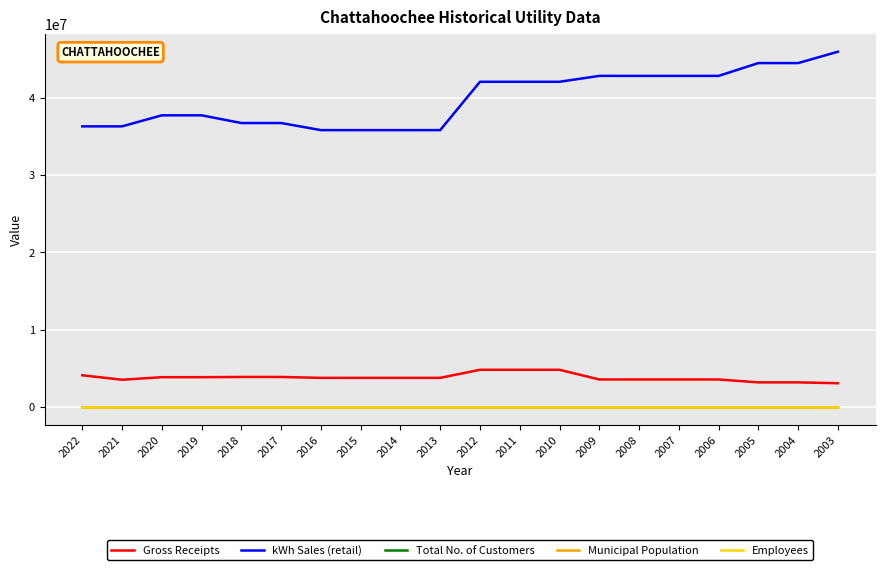

What is the sum of the Gross Receipts values at 2010 and 2004?

8070687.0